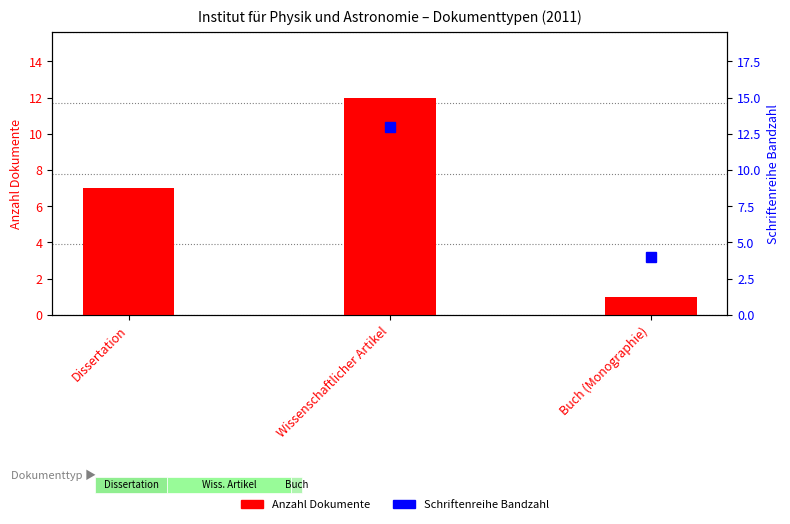

Rank the categories by value from lowest to highest.

Buch (Monographie), Dissertation, Wissenschaftlicher Artikel